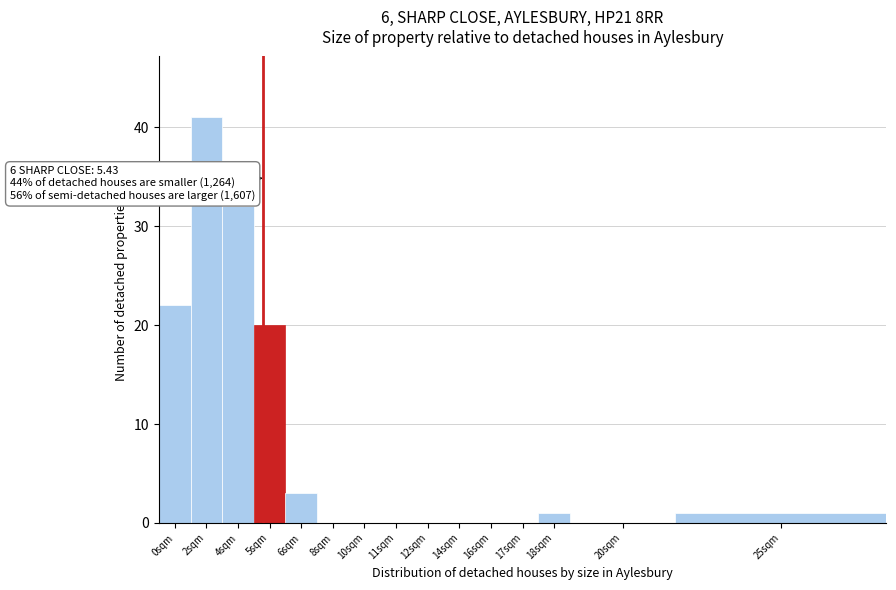

Reading left to right, extract all data points from this chart.

0sqm=22	2sqm=41	4sqm=32	5sqm=20	6sqm=3	8sqm=0	10sqm=0	11sqm=0	12sqm=0	14sqm=0	16sqm=0	17sqm=0	18sqm=1	20sqm=0	25sqm=1